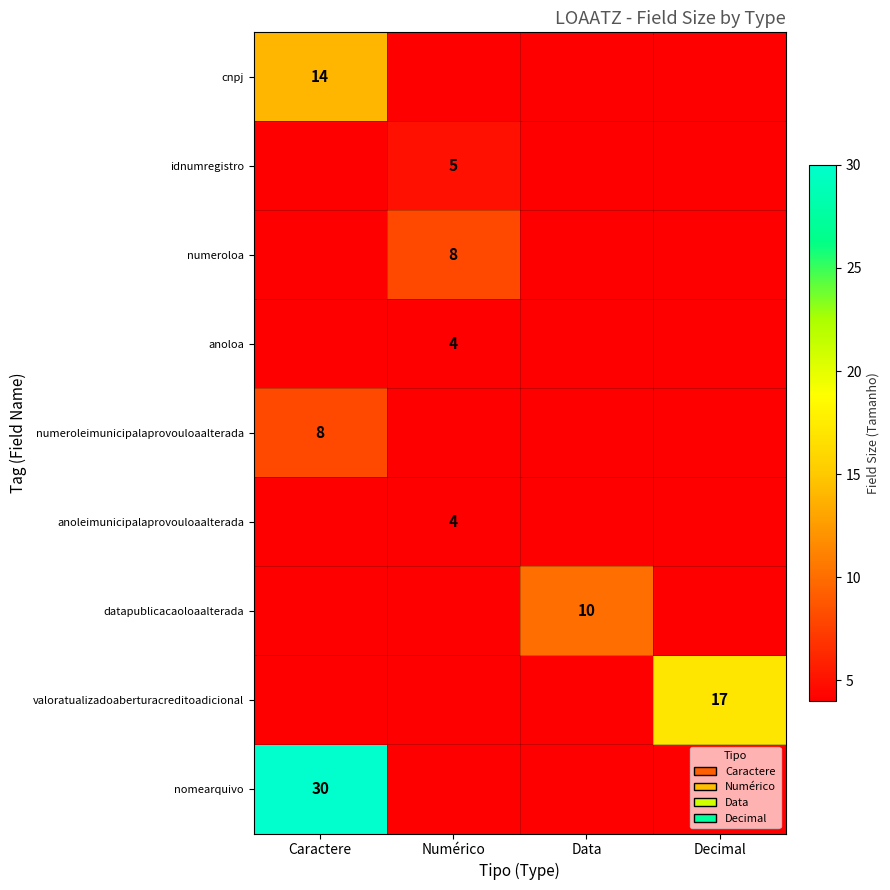

What is the maximum value shown in the chart?

30.0